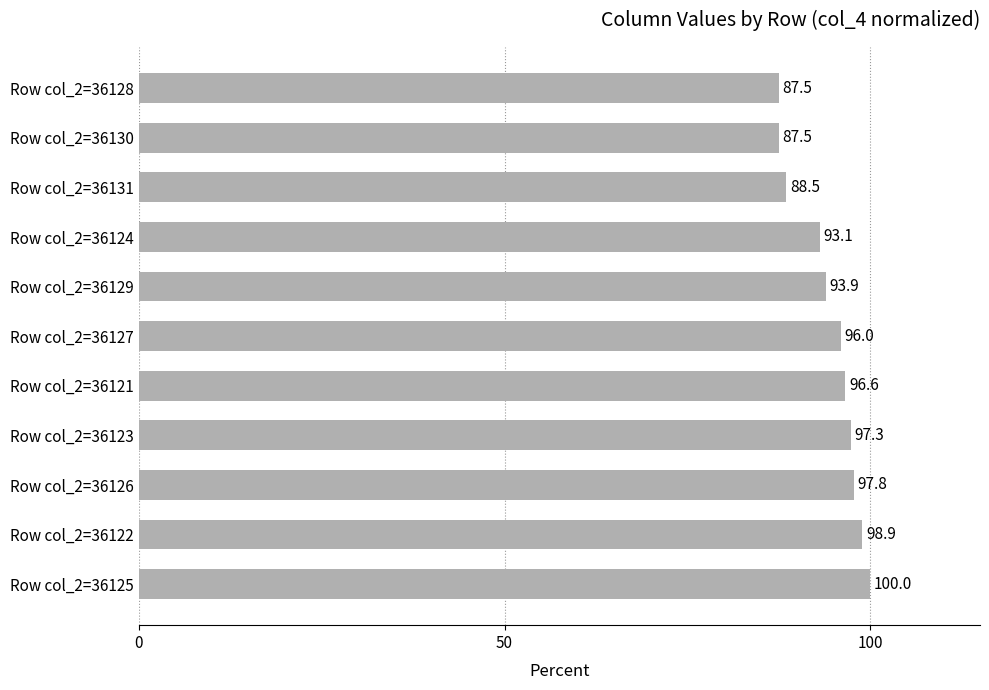

At which label is the value closest to 93?

Row col_2=36124